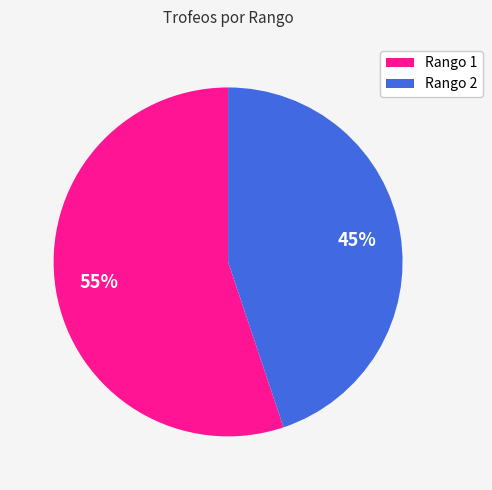

Which slice represents more than half of the pie?

Rango 1